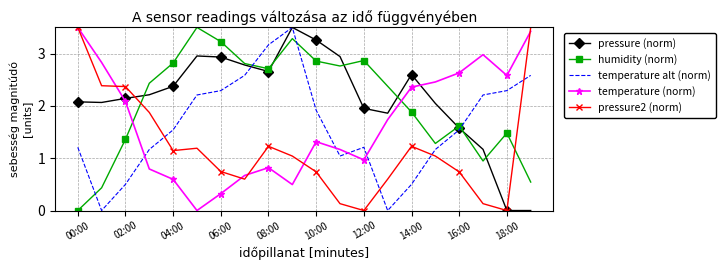

How many intersections are there between temperature (norm) and temperature alt (norm)?

4